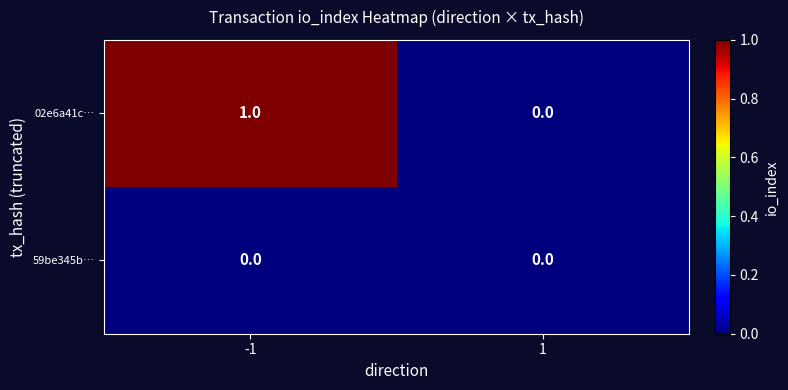

Reading right to left, list all the values displayed in this chart.

02e6a41c…: 0	1
59be345b…: 0	0